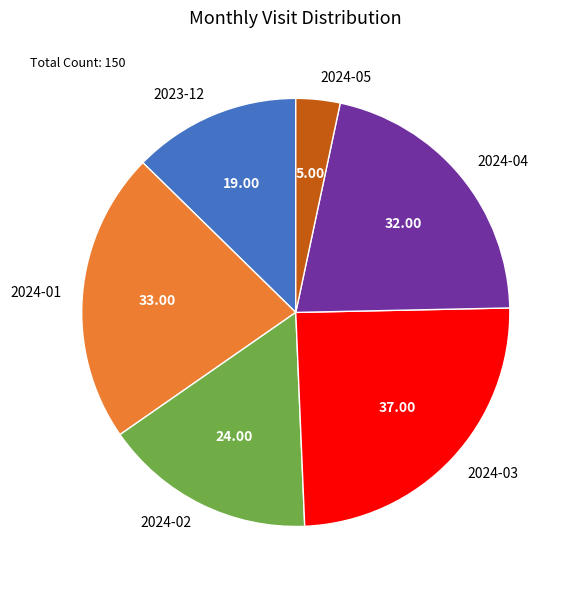

Which category has the biggest portion of the pie?

2024-03